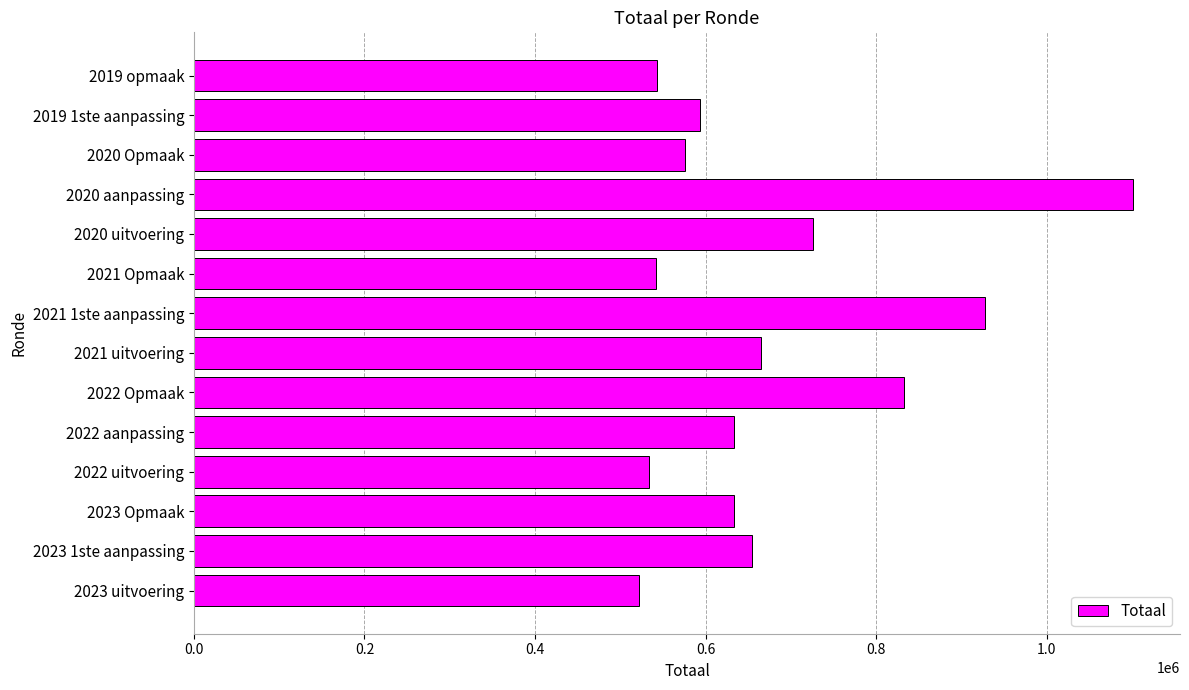

Which label corresponds to the largest value in the chart?

2020 aanpassing